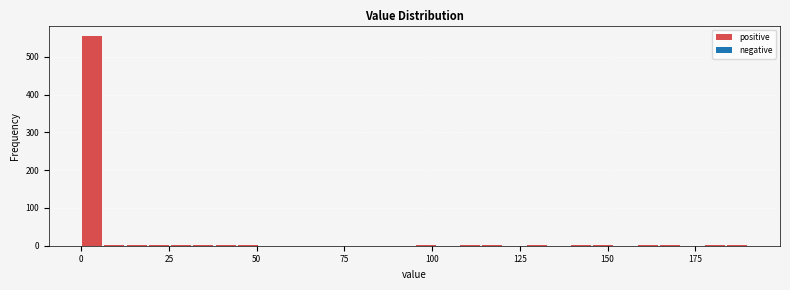

Read against the x-axis, roughly where is the centre of the tallest bar?

5